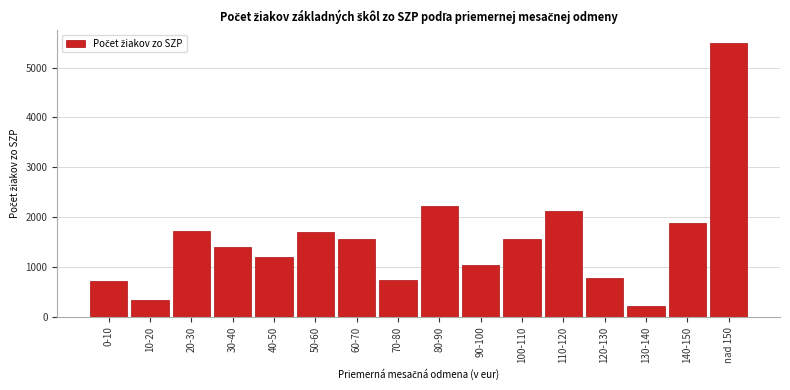

What is the label of the 16th bar from the right?

0-10